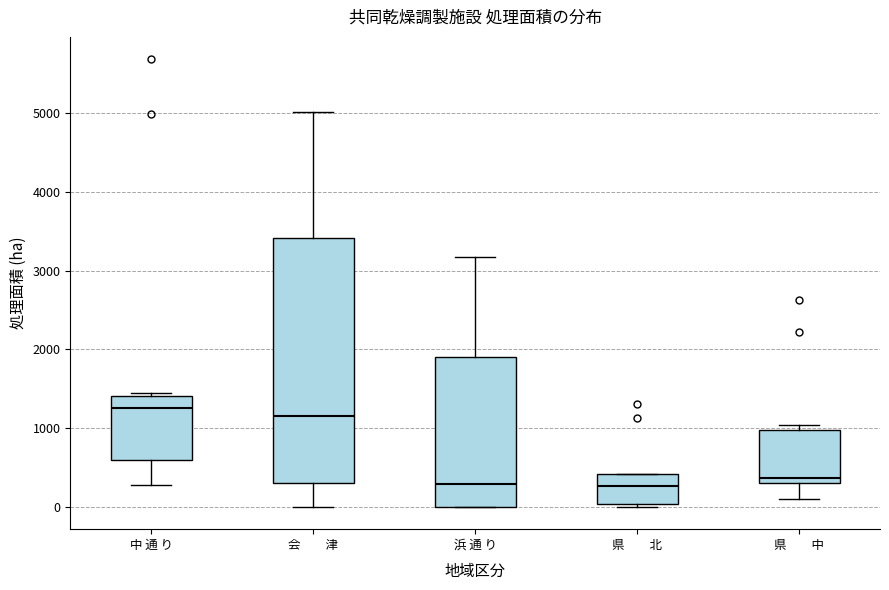

Where is the lower edge of the box for 県 北 on the y-axis? The values are not printed on the chart, so give them approximately, as read against the axis.

0